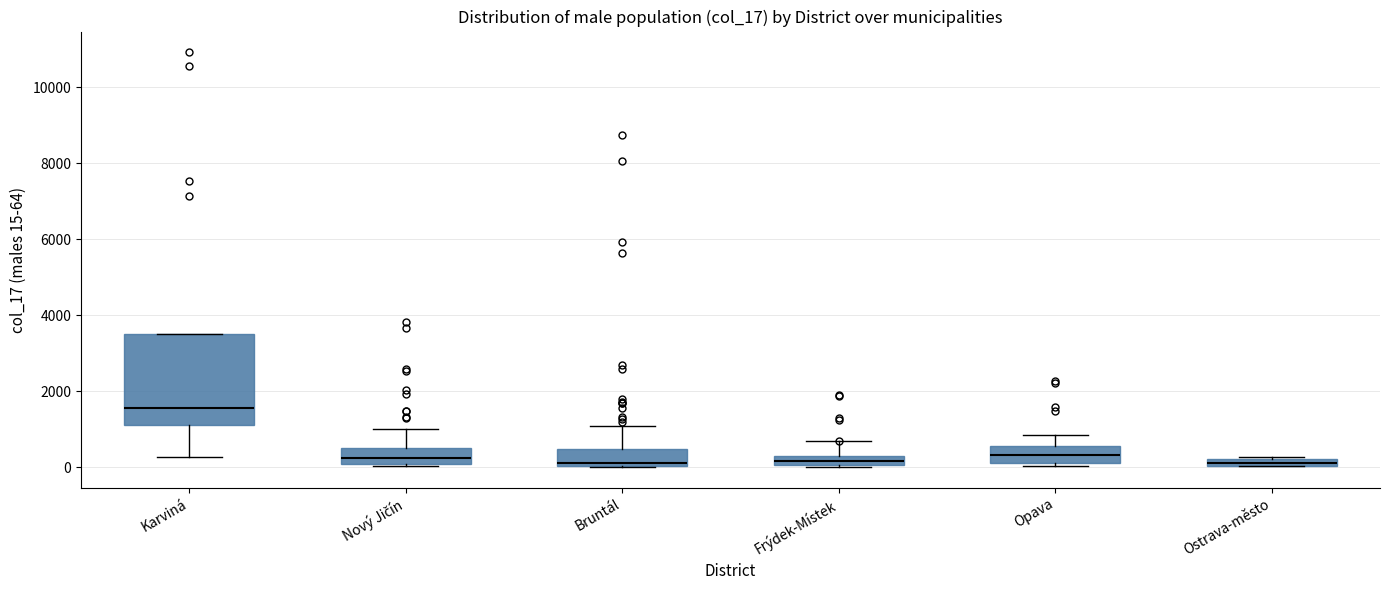

Comparing the boxes themselves (not the whiskers), which one is the tallest?

Karviná